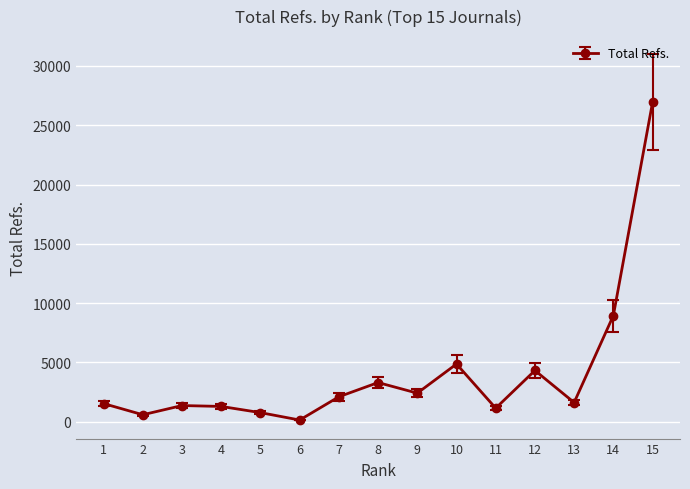

Is it true that the value at 12 is 2125?

False